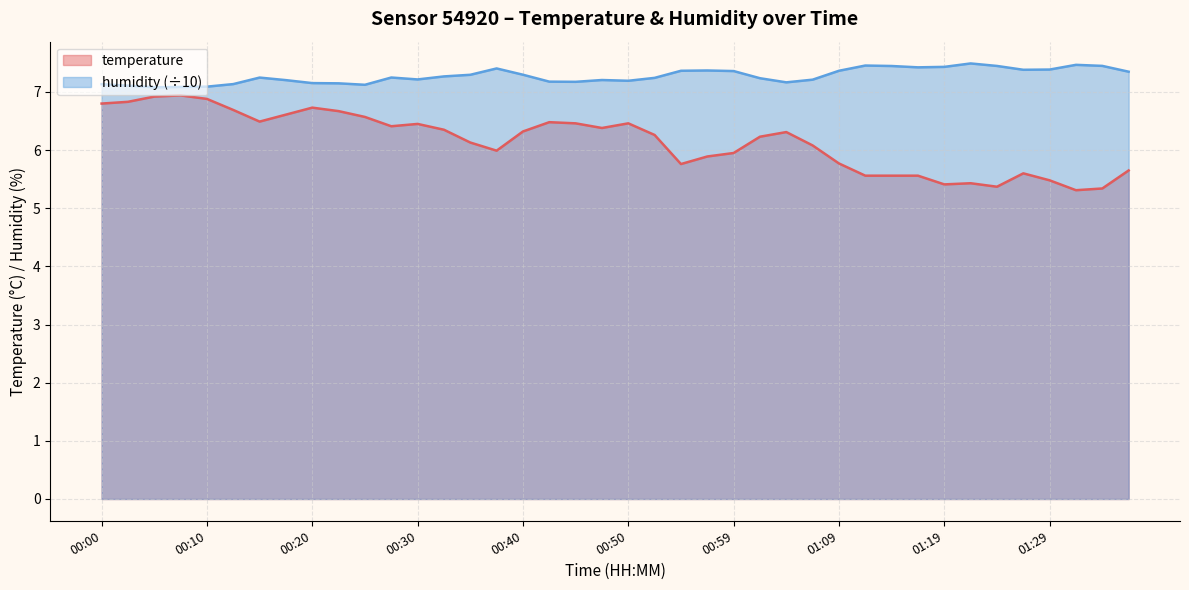

True or false: humidity has more than 1 points higher than both neighbors.

True